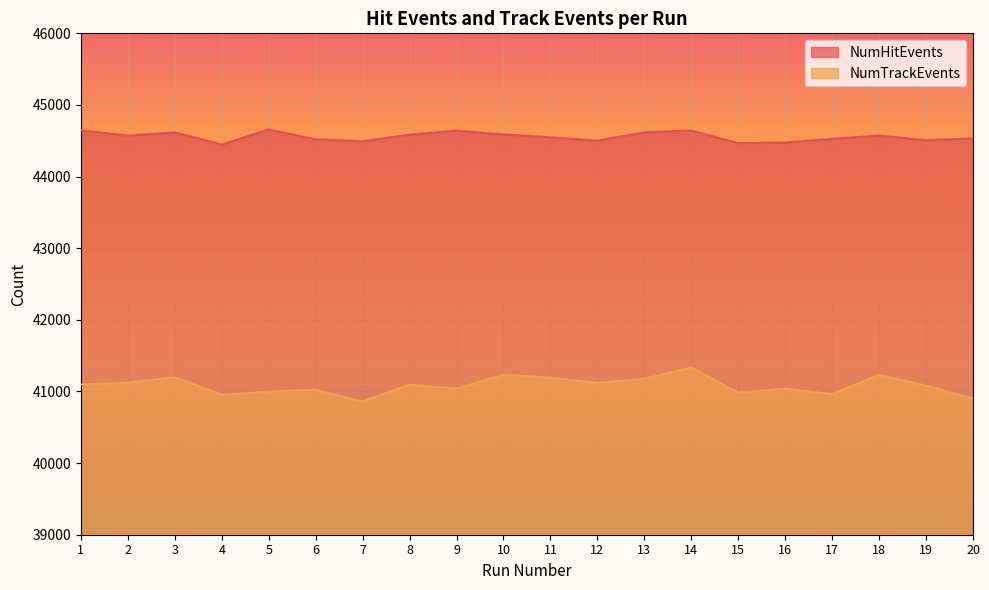

Which has a higher value, 20 or 16?

20